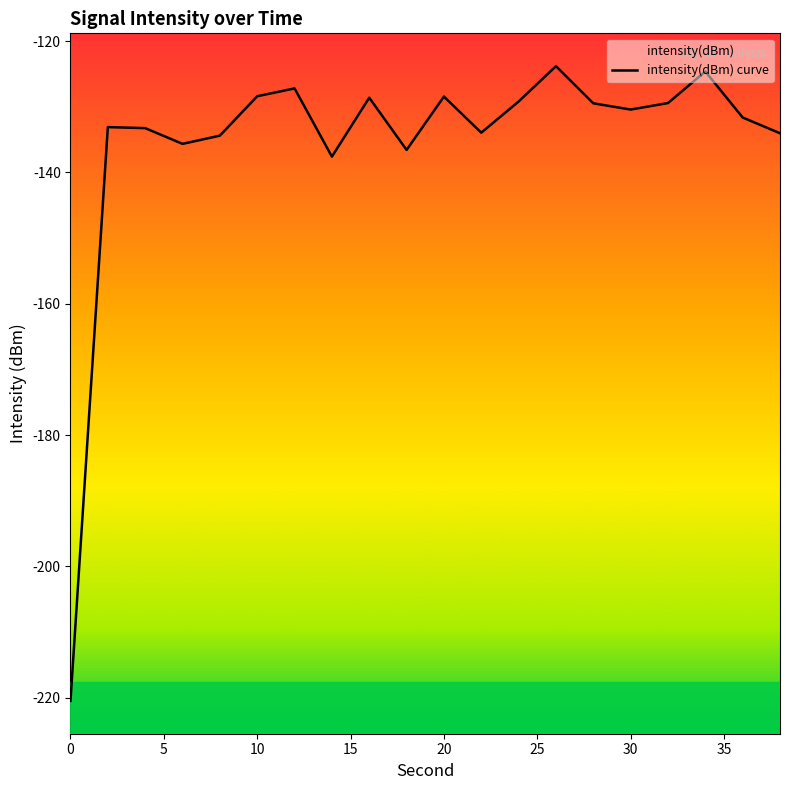

What is the difference between the maximum and minimum values?

96.7